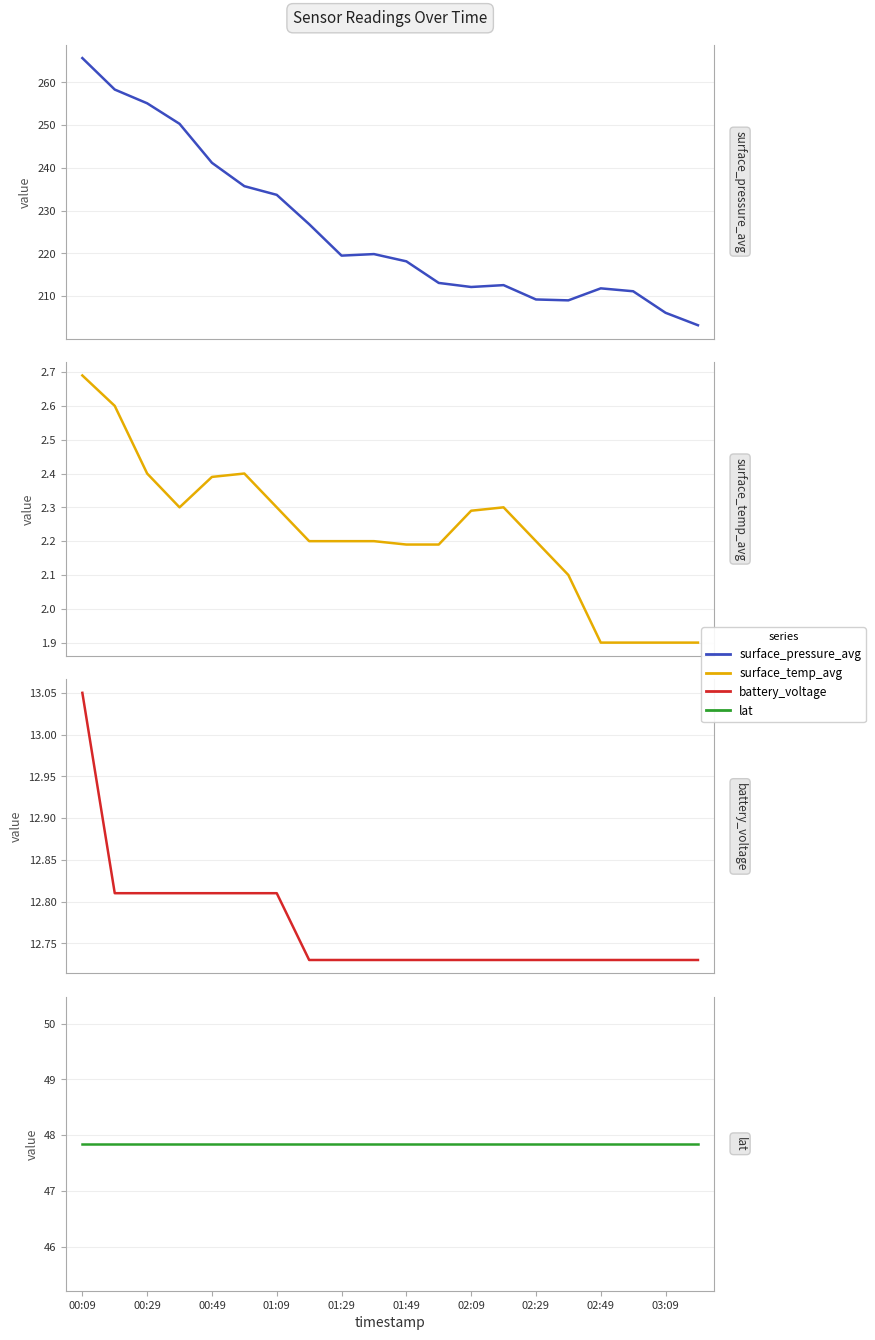

What are all the series names shown in the legend?

surface_pressure_avg, surface_temp_avg, battery_voltage, lat